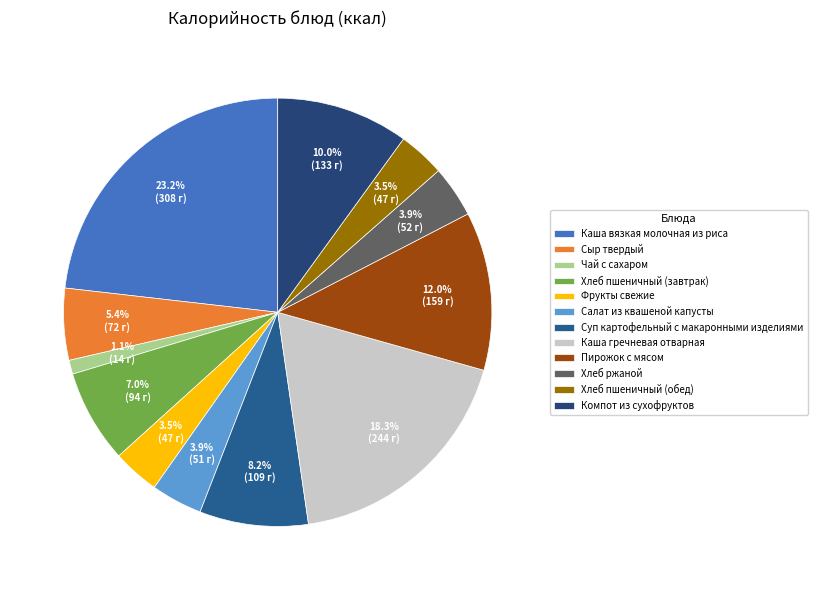

How much of the chart is everything except Компот из сухофруктов?

90.0%